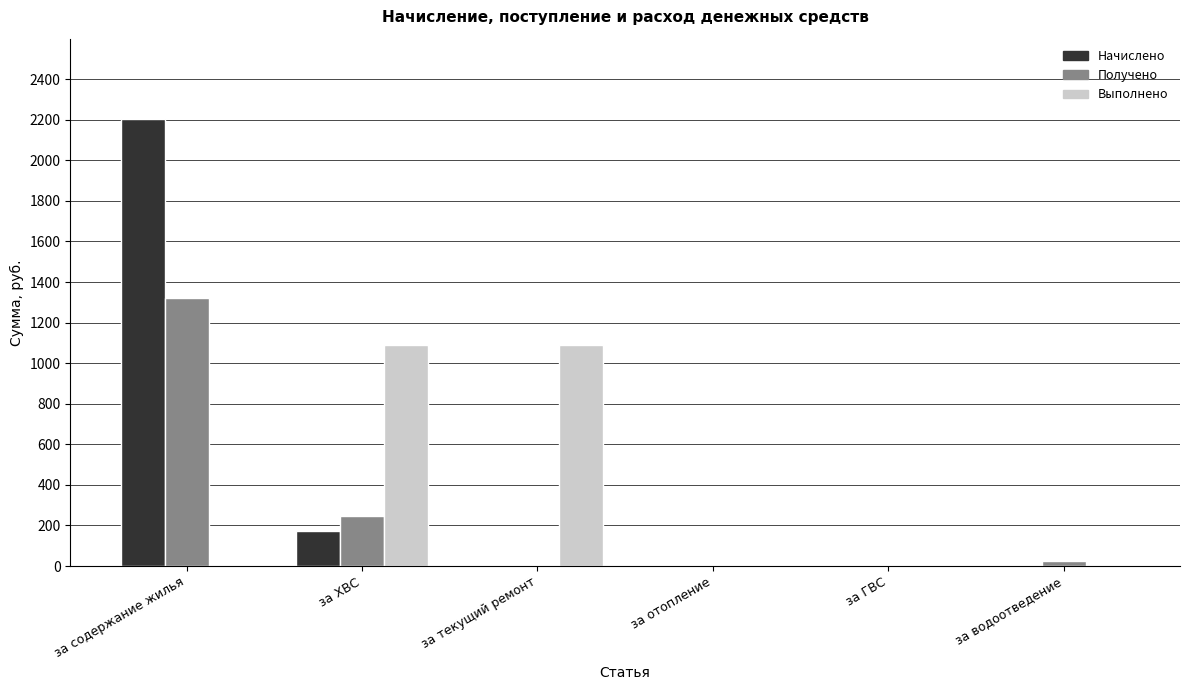

Are the bars grouped side by side (vs. stacked)?

Yes